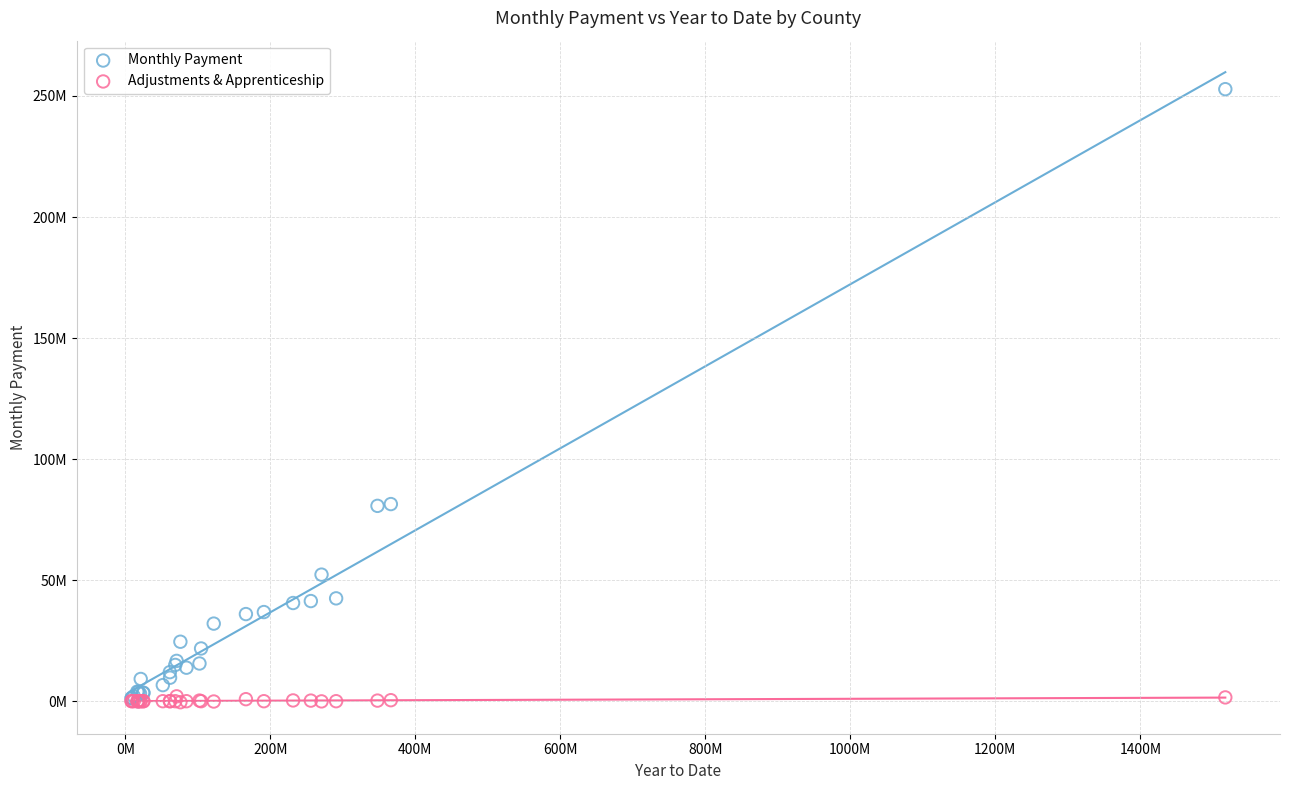

Which series has the largest Y range (max minus min)?

Monthly Payment